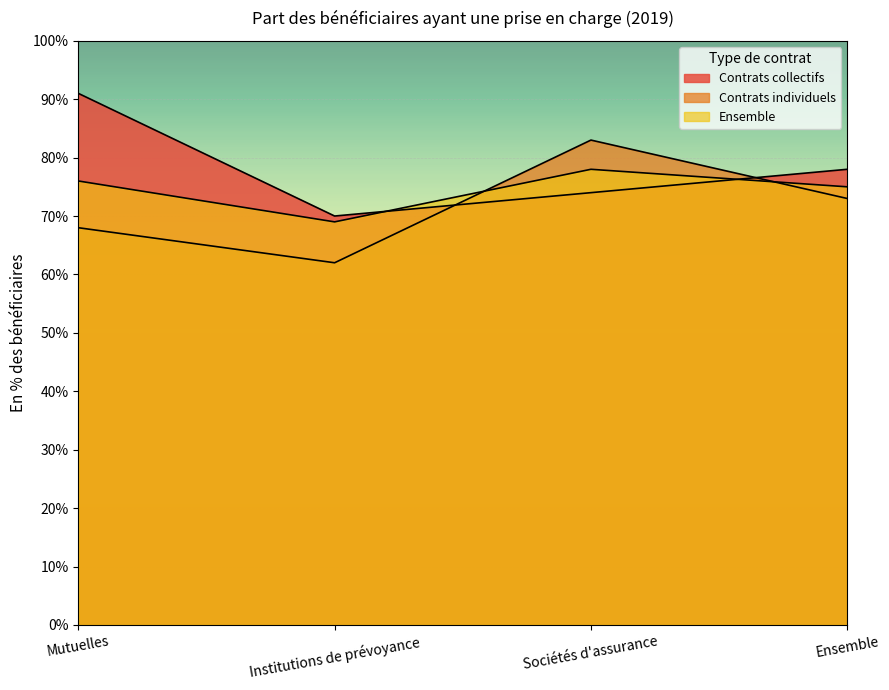

Which category has the lowest value across all series?

Institutions de prévoyance